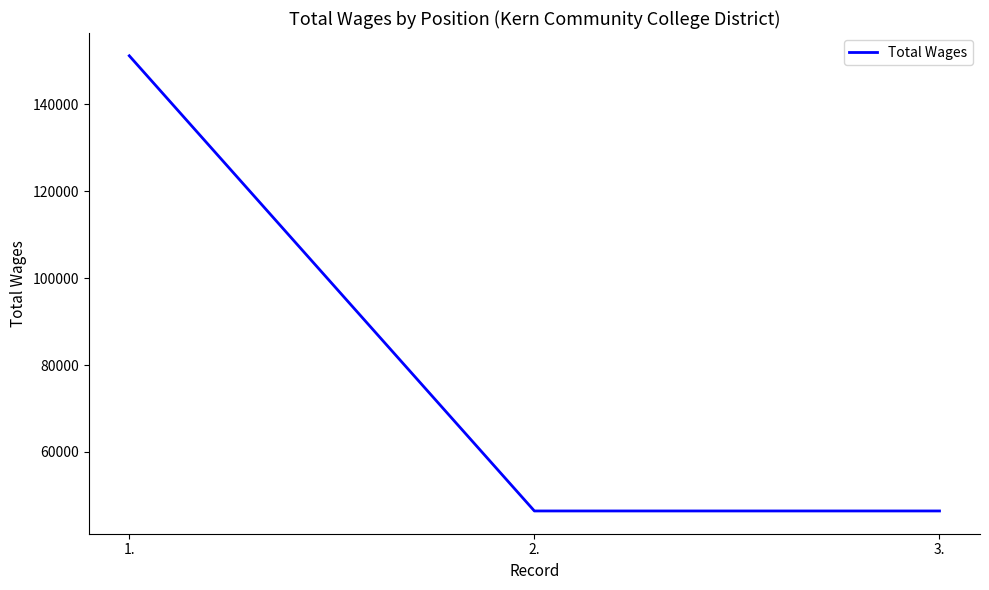

Reading right to left, extract all data points from this chart.

3.=46428	2.=46428	1.=151192